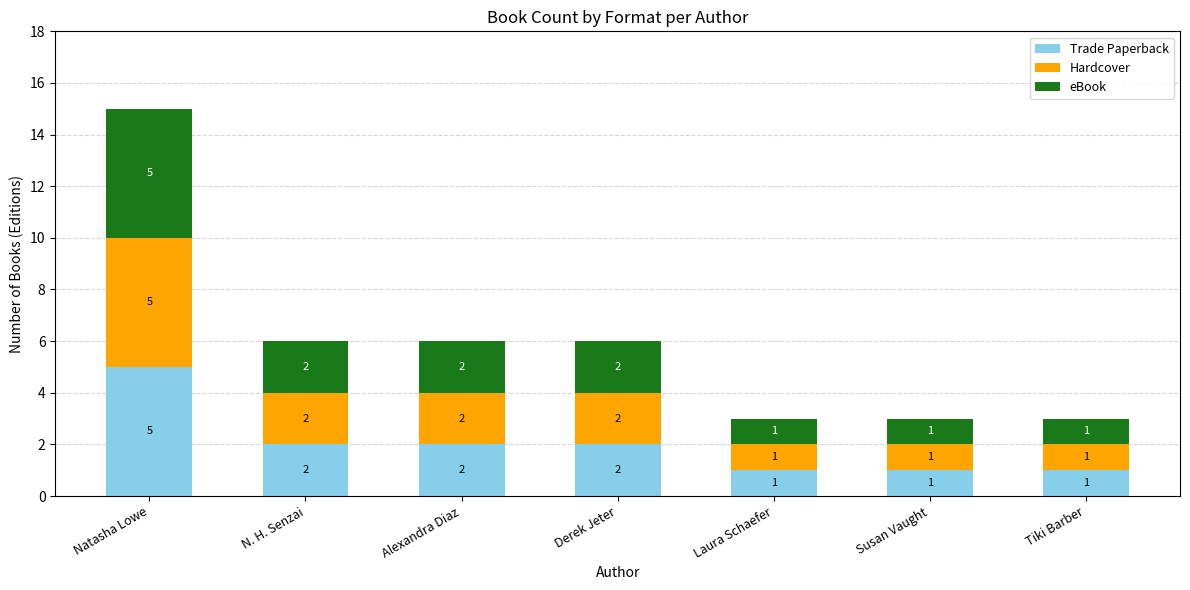

How many series are shown in this chart?

3